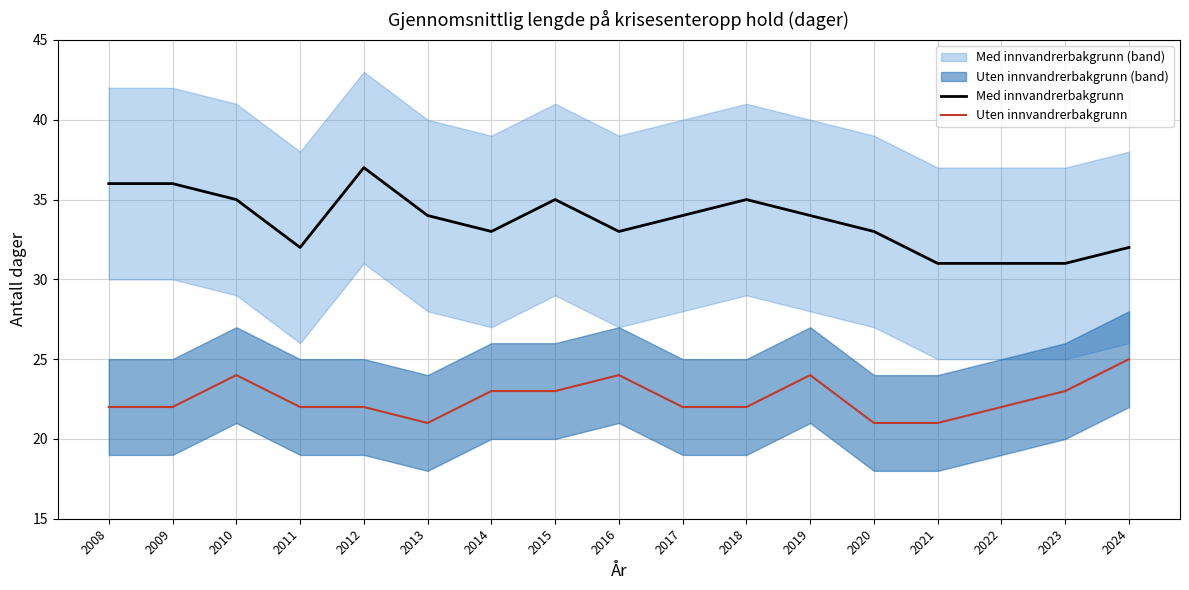

What is the approximate value of Uten innvandrerbakgrunn at 2024?

25